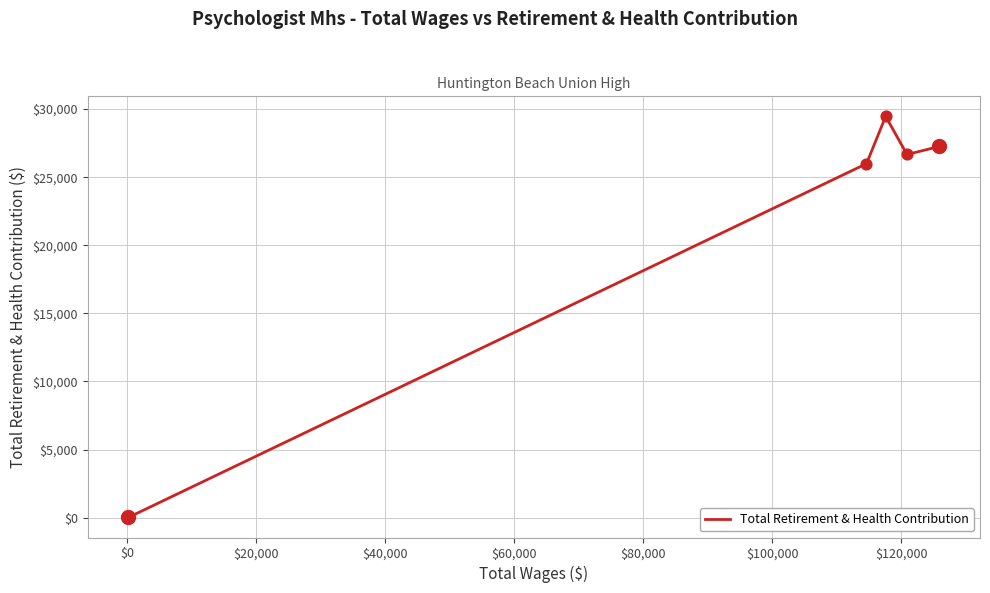

What is the difference between the second highest and second lowest values?

1265